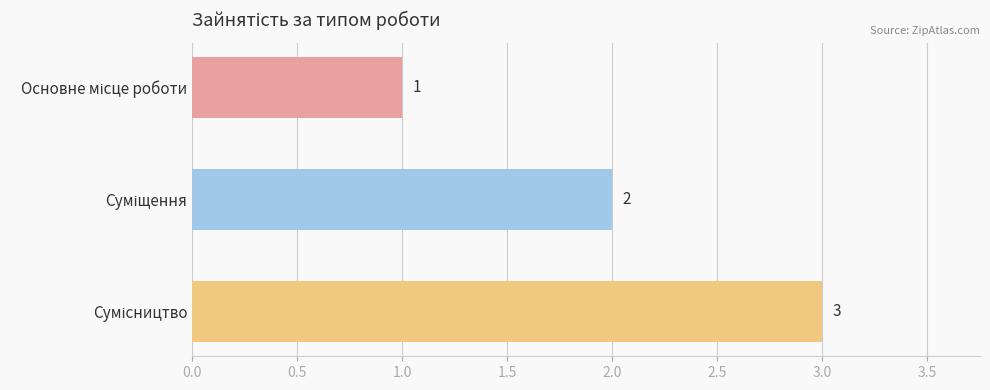

How many values are between 1 and 3?

3